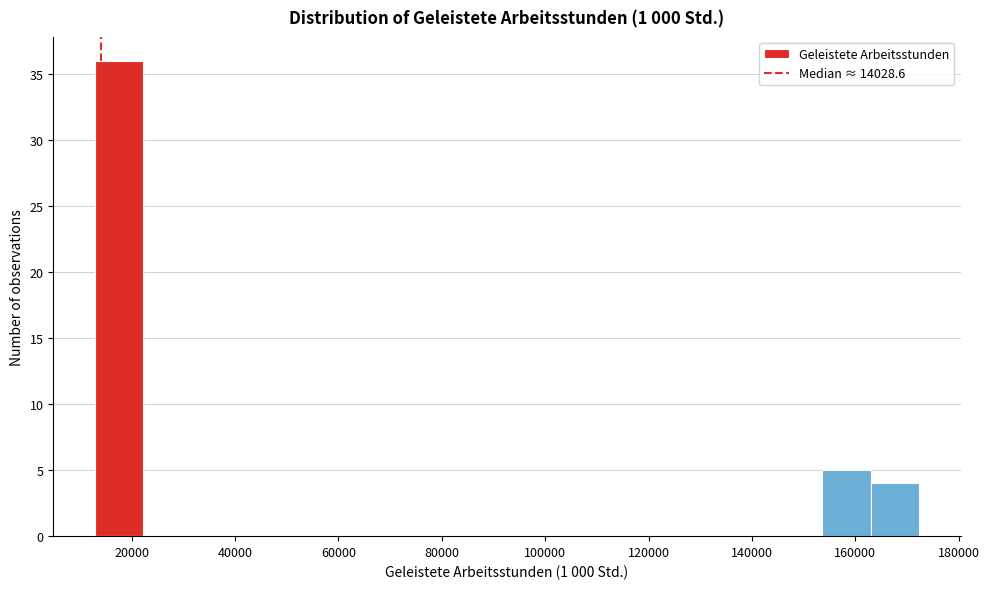

Reading left to right, list every bar in this chart as the range it spans on the x-axis followed by its height. Neither the bar edges nor the heights are printed on the chart, so give them approximately, as read against the axes.

12000 to 22000: 36
22000 to 32000: 0
32000 to 40000: 0
40000 to 50000: 0
50000 to 60000: 0
60000 to 70000: 0
70000 to 78000: 0
78000 to 88000: 0
88000 to 98000: 0
98000 to 106000: 0
106000 to 116000: 0
116000 to 126000: 0
126000 to 134000: 0
134000 to 144000: 0
144000 to 154000: 0
154000 to 164000: 5
164000 to 172000: 4